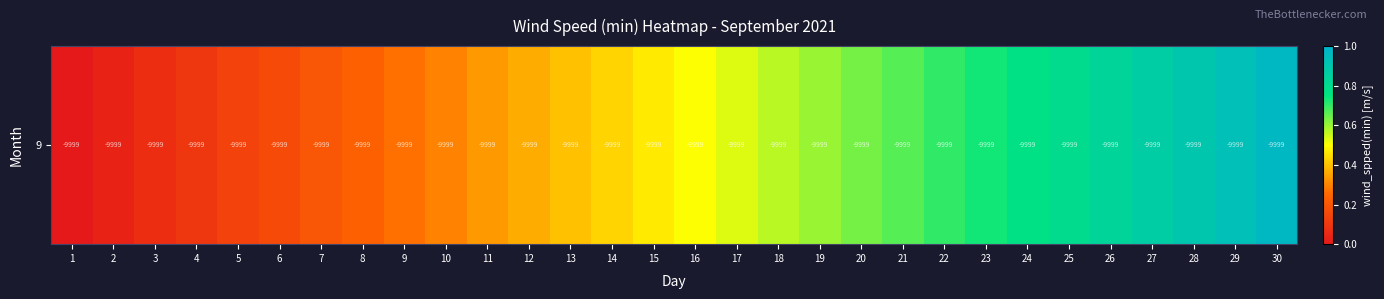

How many series are shown in this chart?

1